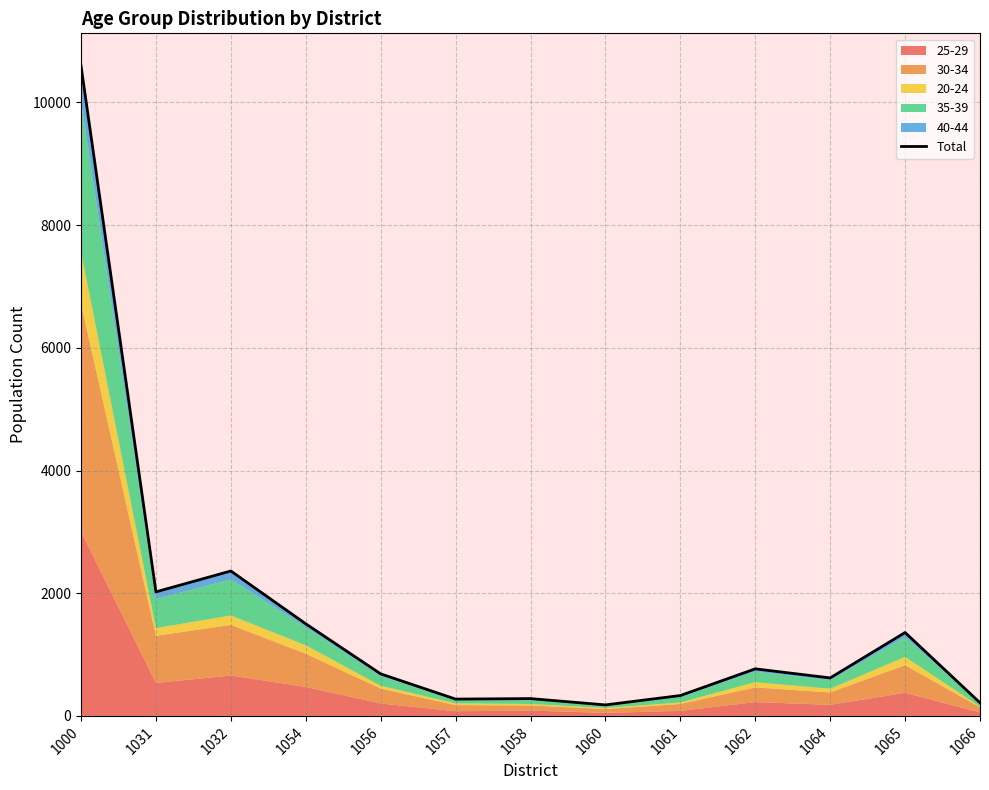

Does the chart have visible grid lines?

Yes